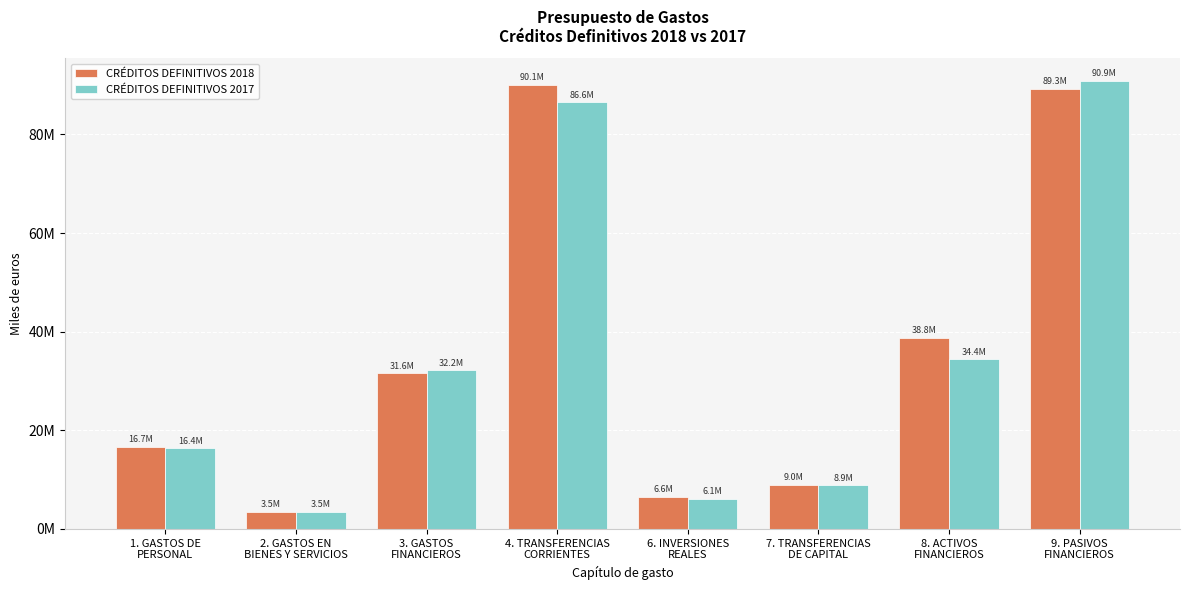

What are all the series names shown in the legend?

CRÉDITOS DEFINITIVOS 2018, CRÉDITOS DEFINITIVOS 2017